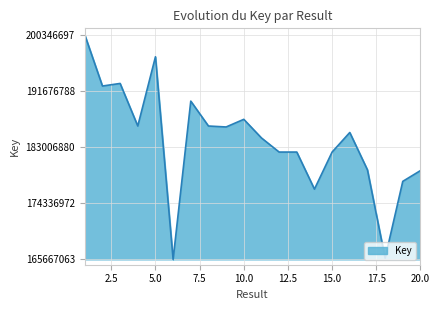

What is the difference between the maximum and minimum values?

34679634